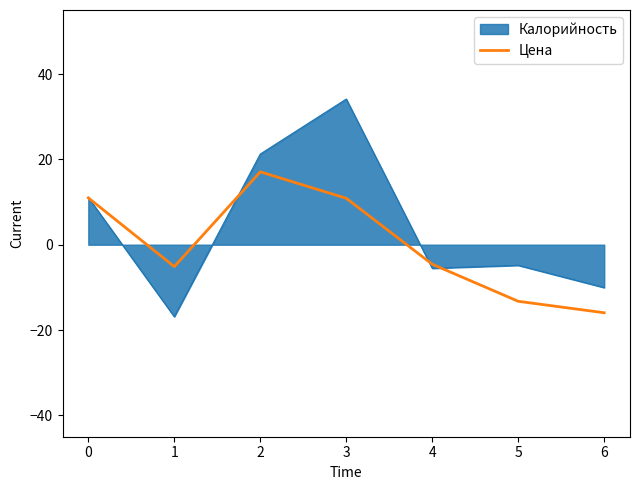

Does the chart display data point markers on the line(s)?

No